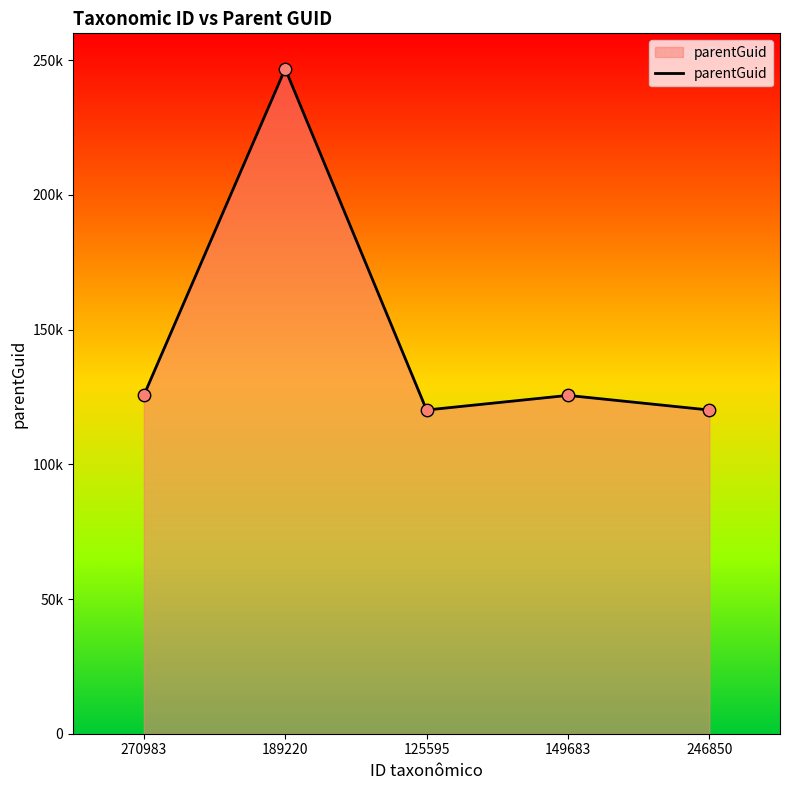

Which has a higher value, 246850 or 270983?

270983